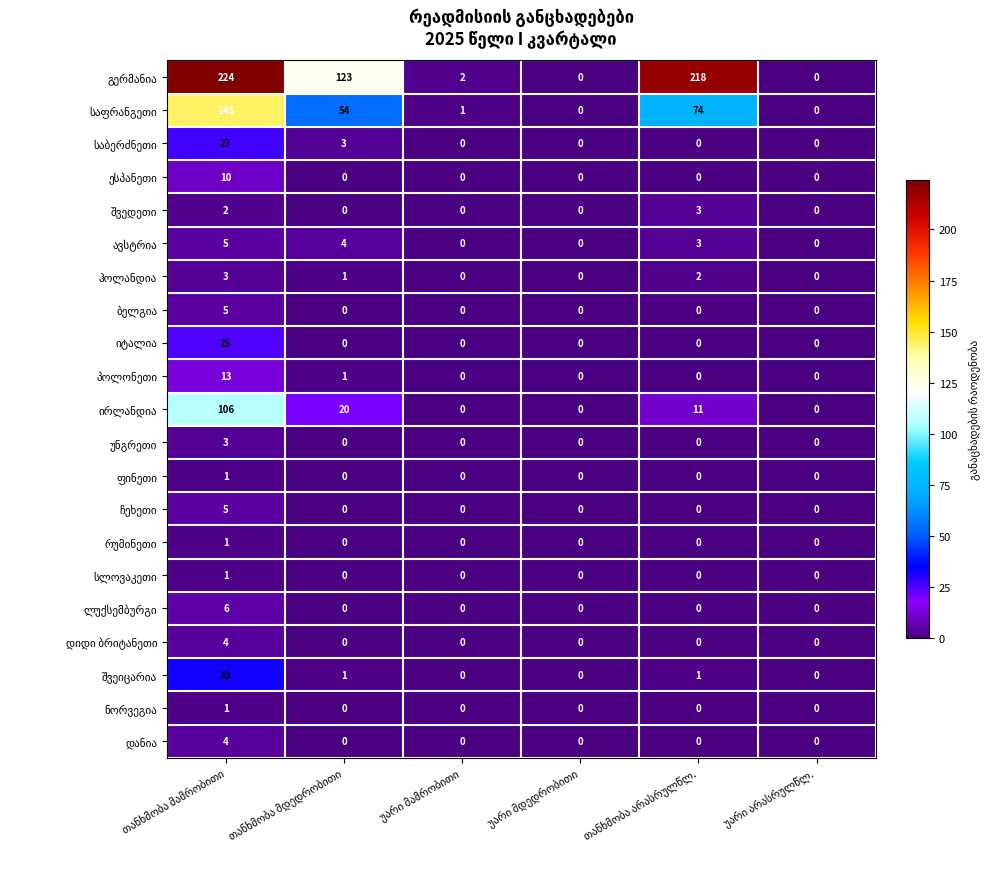

What is the greatest value displayed?

224